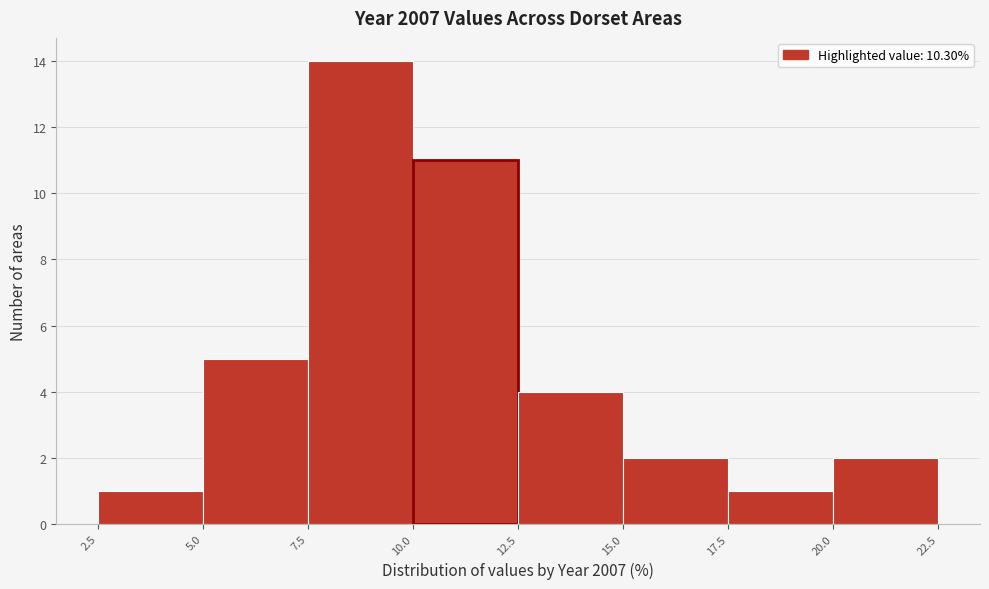

What is the height of the bar covering 12.5 to 15.0 on the x-axis? The values are not printed on the chart, so give them approximately, as read against the axis.

4